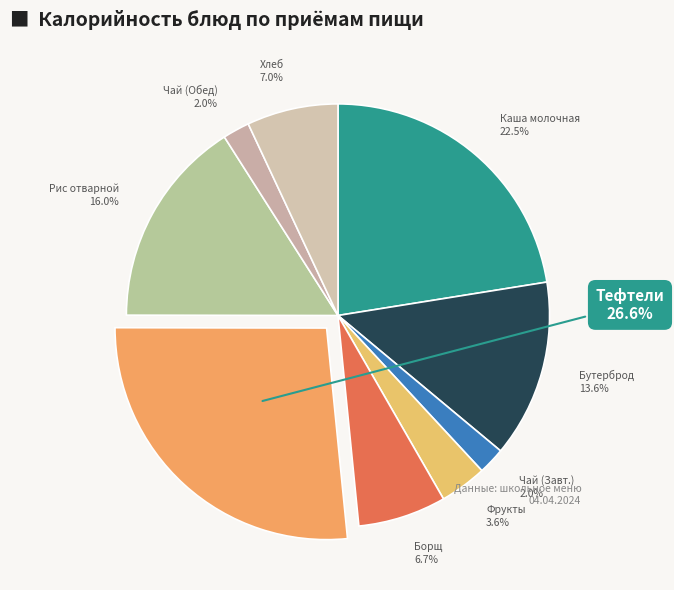

Which category has the biggest portion of the pie?

Тефтели